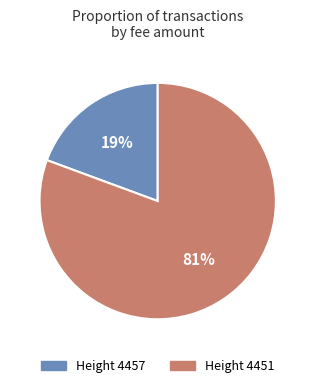

Does any single category account for the majority?

Yes